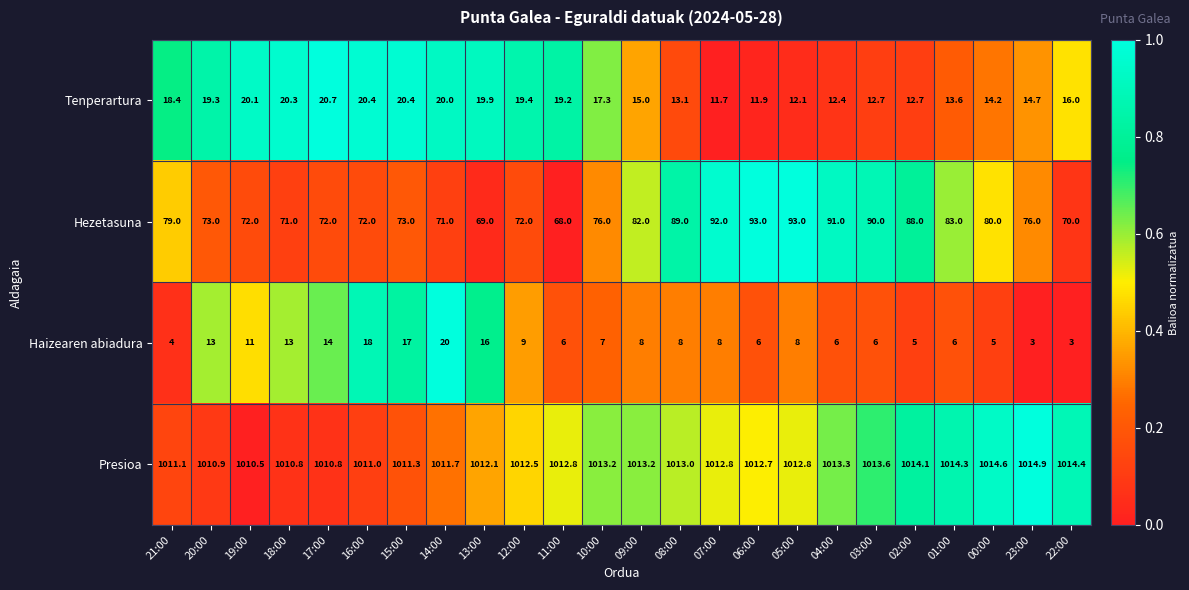

What is the greatest value displayed?

1014.9